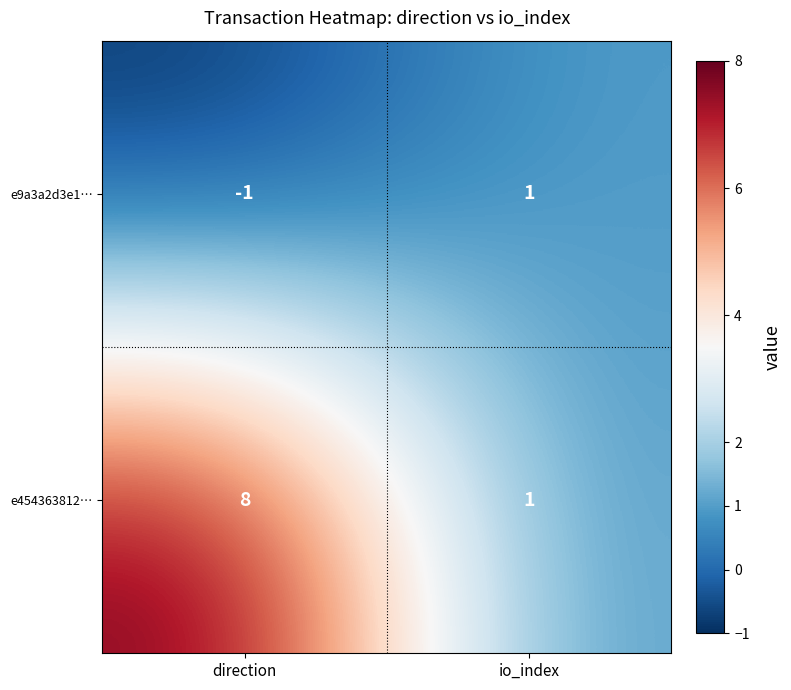

The e454363812… series shows 1 at io_index. True or false?

True